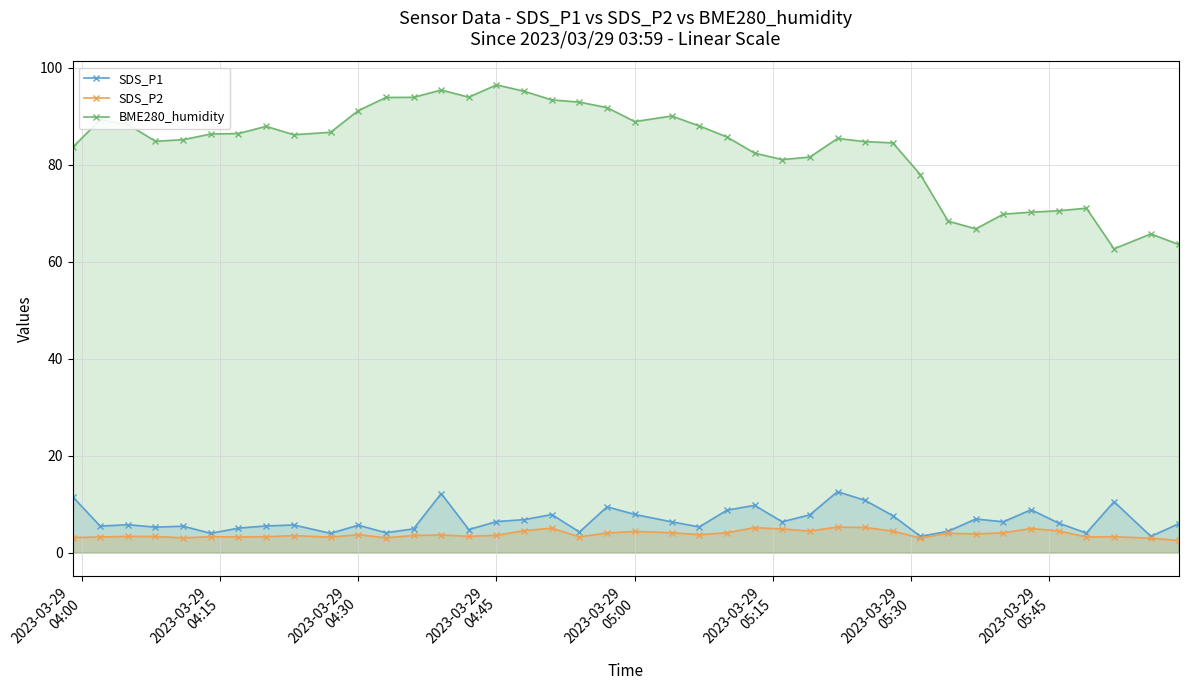

Rank the series by their maximum value, from highest to lowest.

BME280_humidity, SDS_P1, SDS_P2